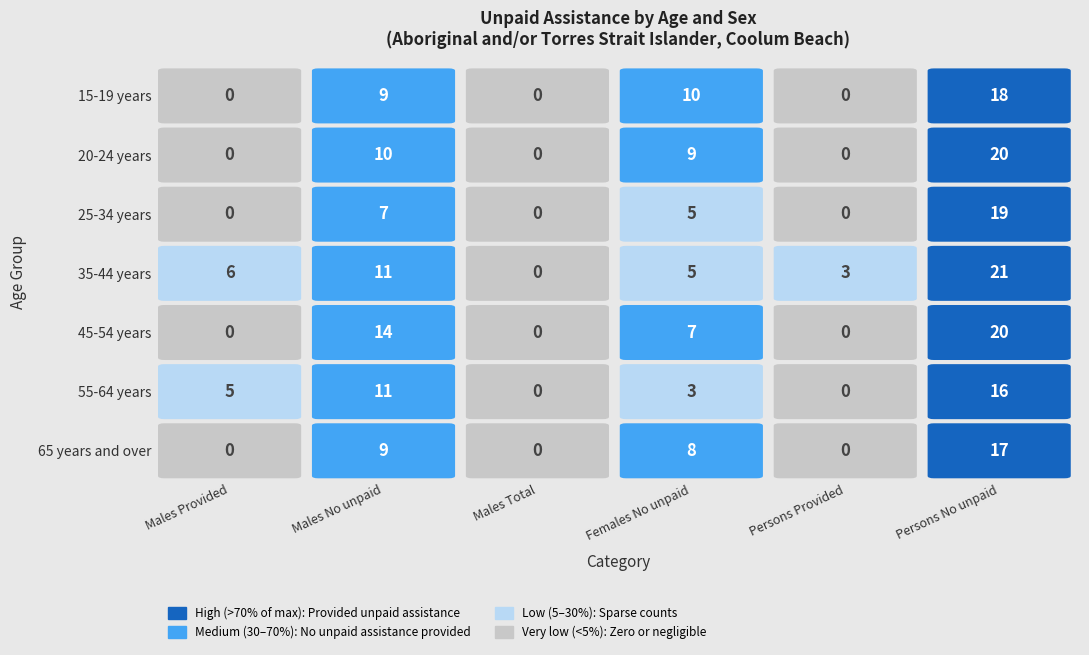

Rank the series by their maximum value, from highest to lowest.

35-44 years, 20-24 years, 45-54 years, 25-34 years, 15-19 years, 65 years and over, 55-64 years